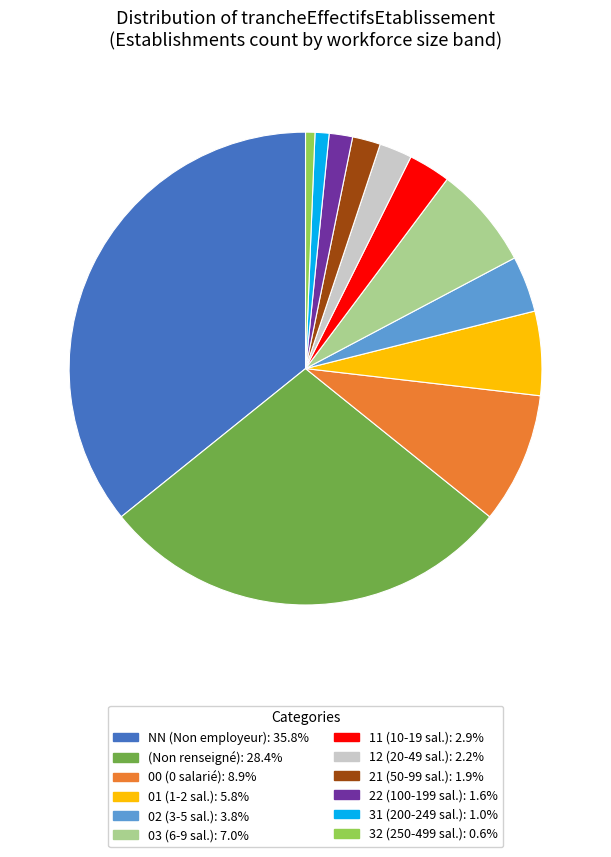

Is the sum of 11 (10-19 sal.): 2.9% and 02 (3-5 sal.): 3.8% greater than half?

No